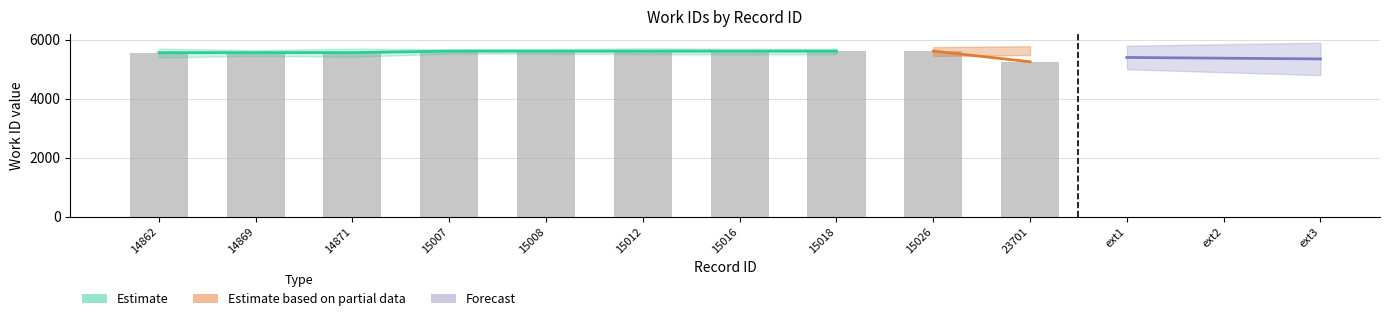

Rank the categories by value from lowest to highest.

23701, 14862, 14869, 14871, 15007, 15008, 15012, 15016, 15018, 15026